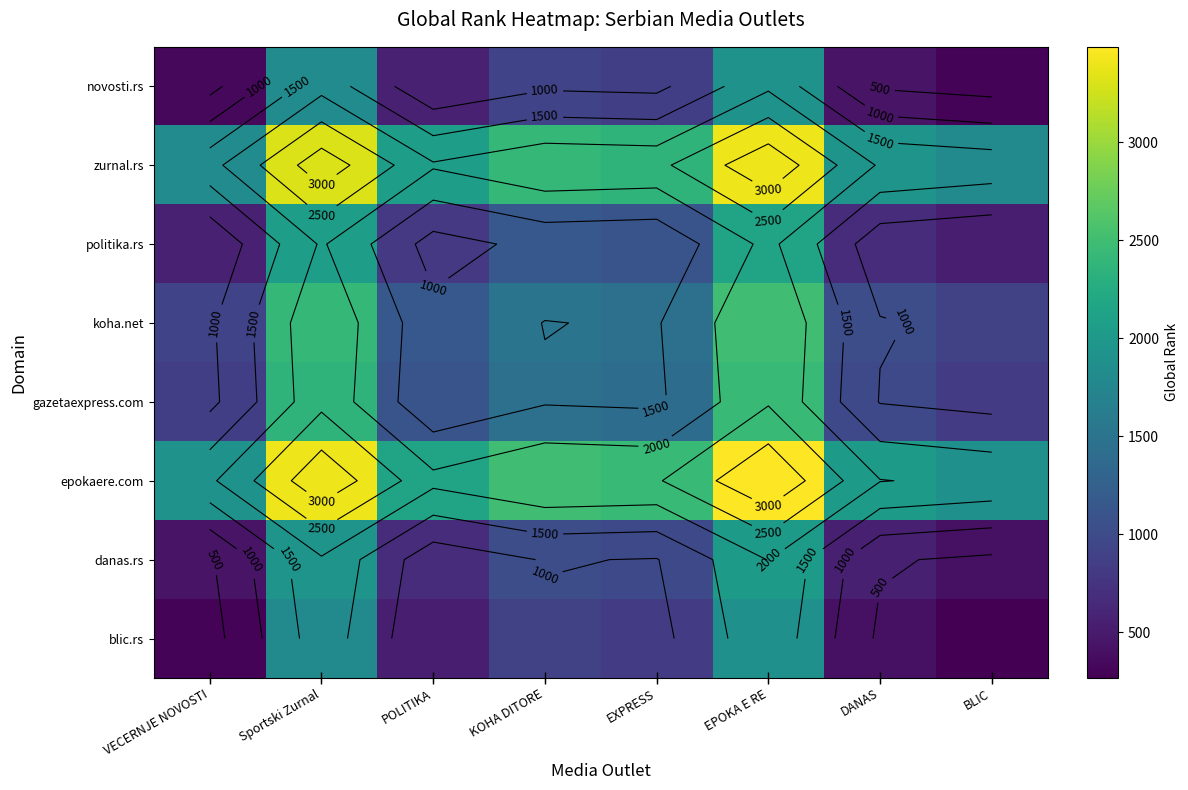

What is the sum of all gazetaexpress.com values?

11461.5